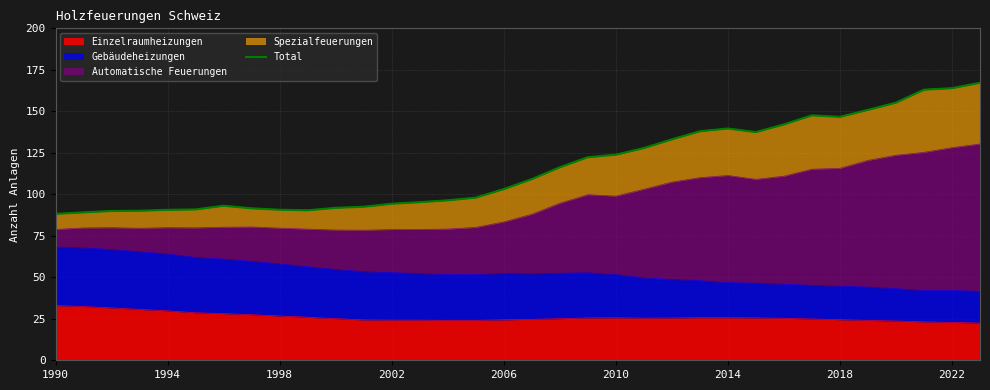

Which label corresponds to the smallest value in the chart?

1990